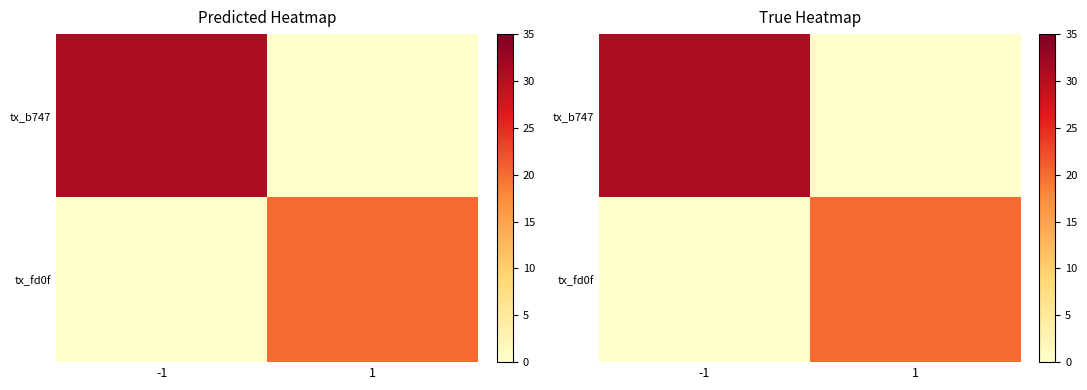

Is it true that tx_fd0f equals 20 at 1?

True